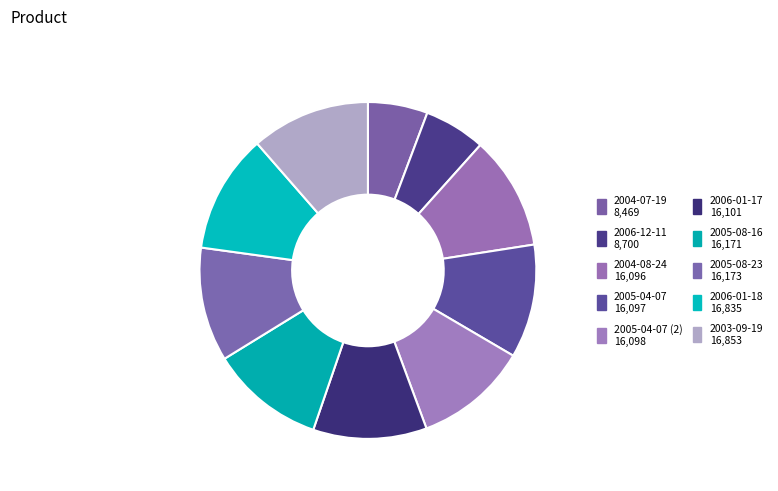

How many segments does this pie chart have?

10